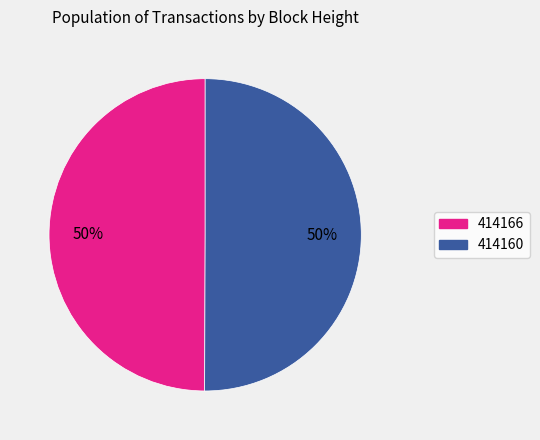

The 414166 slice represents 37% of the pie. True or false?

False